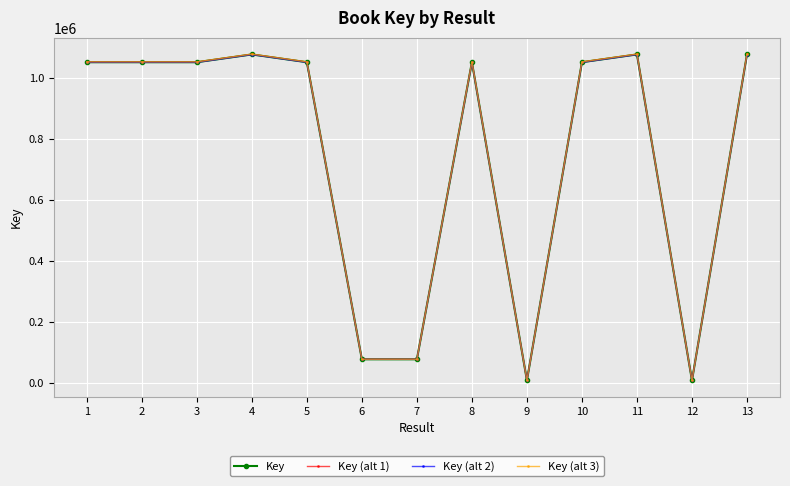

Does the chart have visible grid lines?

Yes